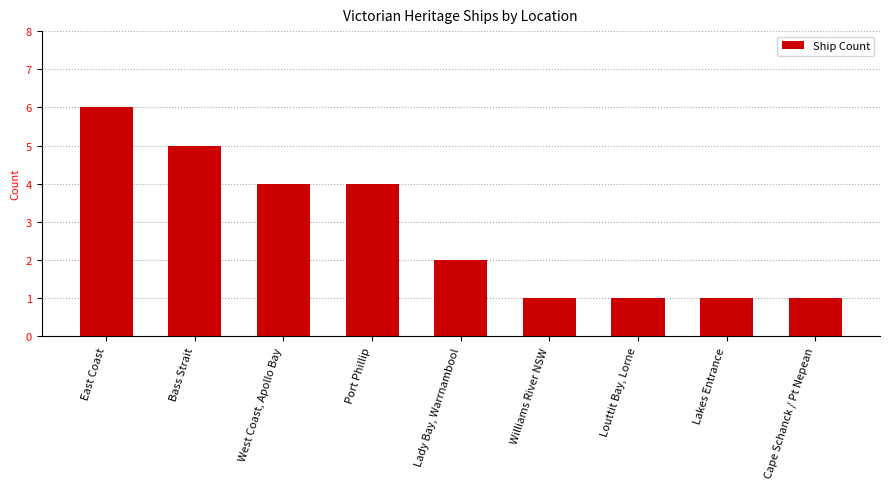

Which category has the highest value across all series?

East Coast